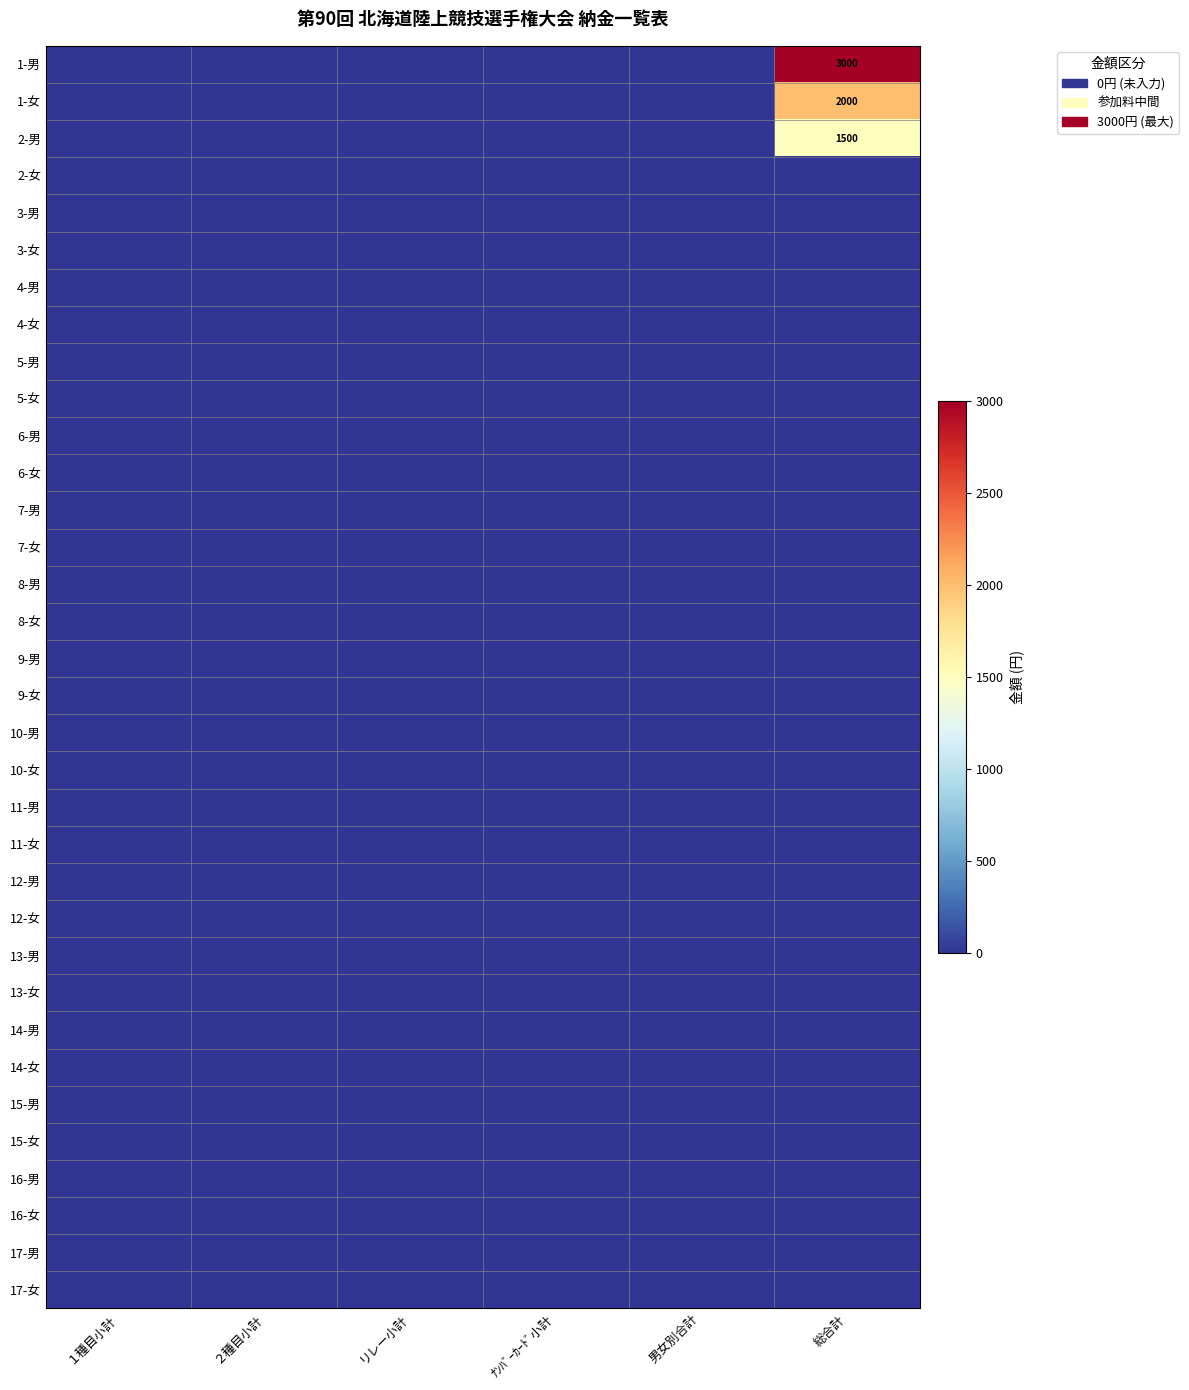

At リレー小計, list the series in order from smallest to largest.

1-男, 1-女, 2-男, 2-女, 3-男, 3-女, 4-男, 4-女, 5-男, 5-女, 6-男, 6-女, 7-男, 7-女, 8-男, 8-女, 9-男, 9-女, 10-男, 10-女, 11-男, 11-女, 12-男, 12-女, 13-男, 13-女, 14-男, 14-女, 15-男, 15-女, 16-男, 16-女, 17-男, 17-女